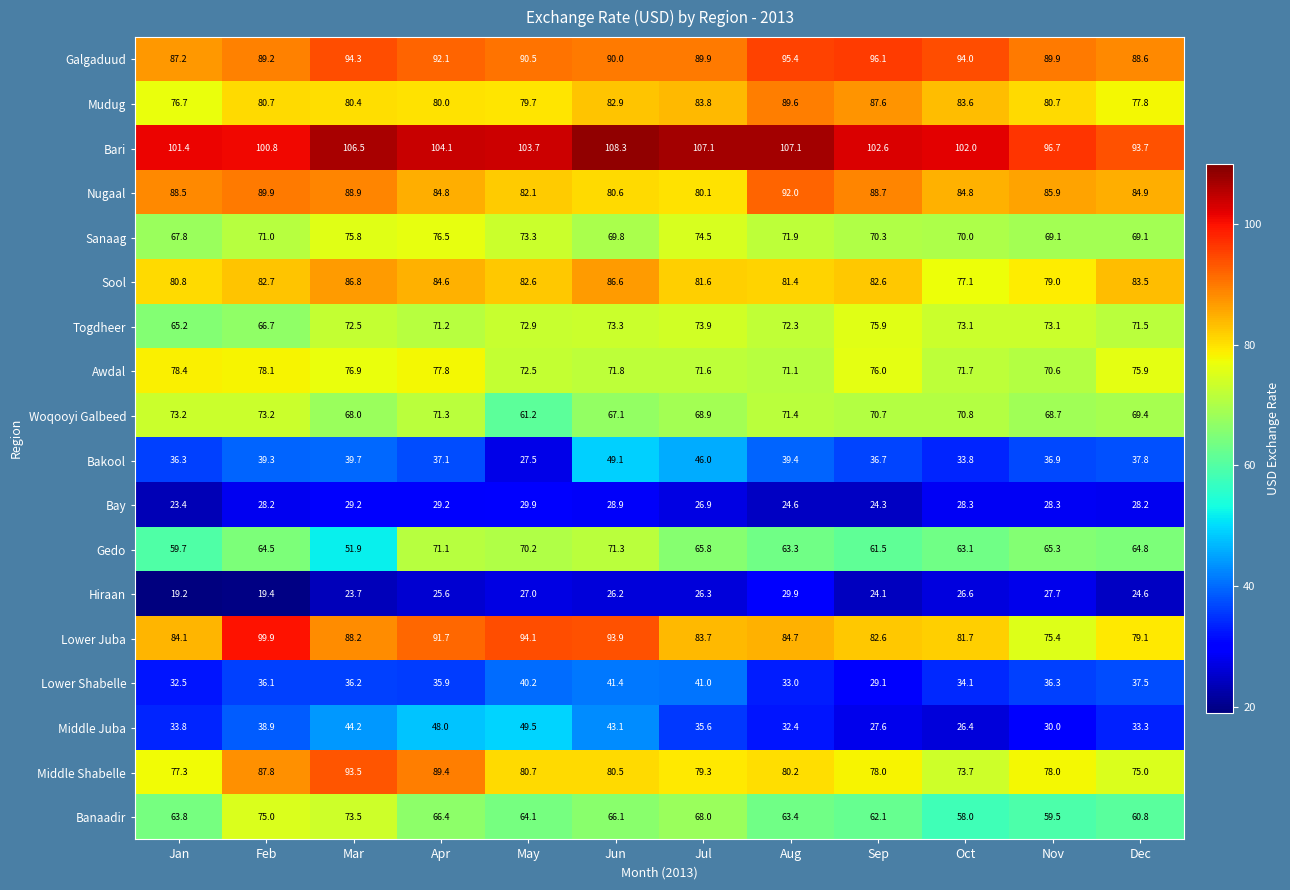

What is the total value across all series at Feb?

1221.4